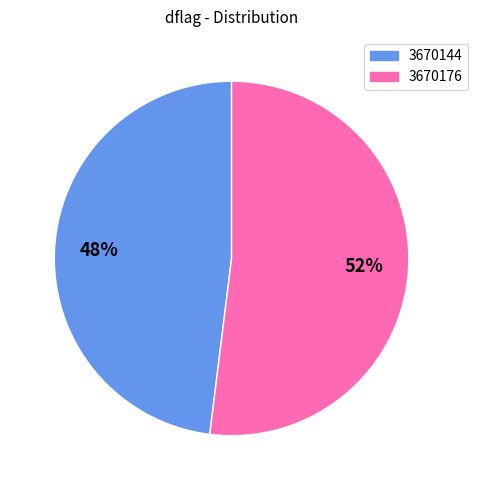

Rank the categories by value from lowest to highest.

3670144, 3670176